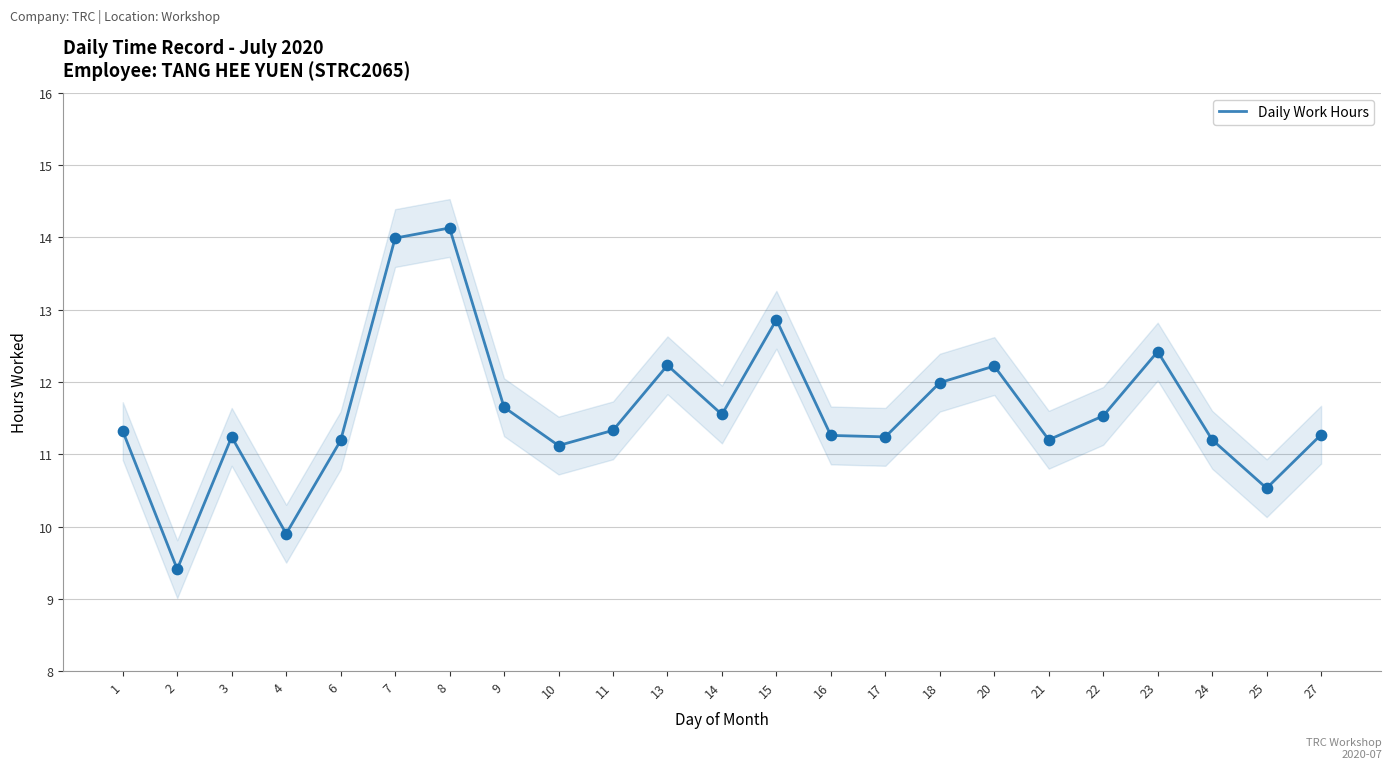

Between 15 and 9, which is larger?

15